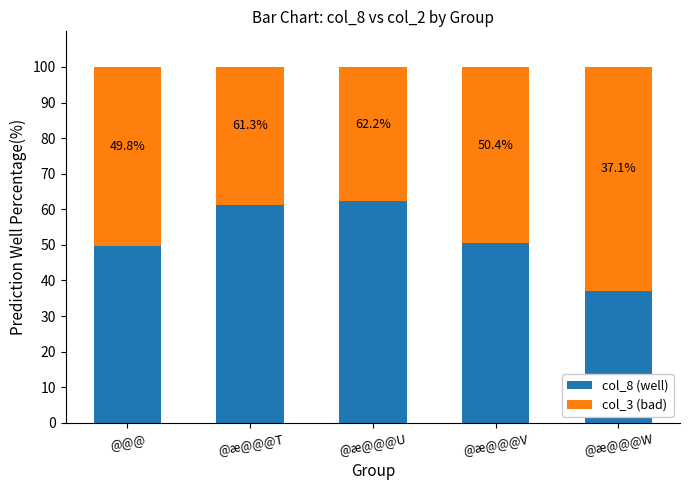

What is the highest value of the col_8 (well) series?

62.2